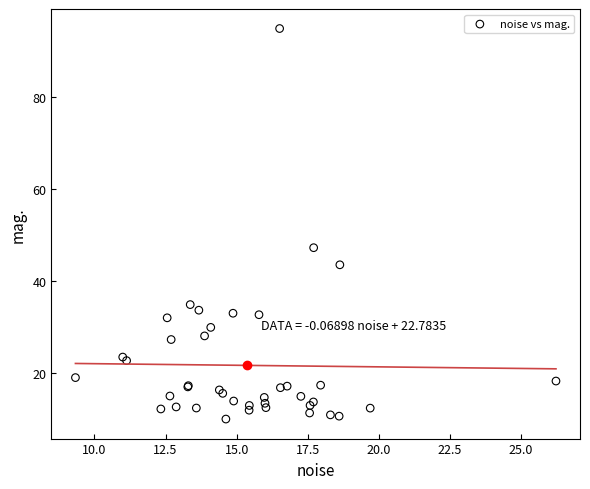

What Y value in the scatter plot is closest to 52?

47.3